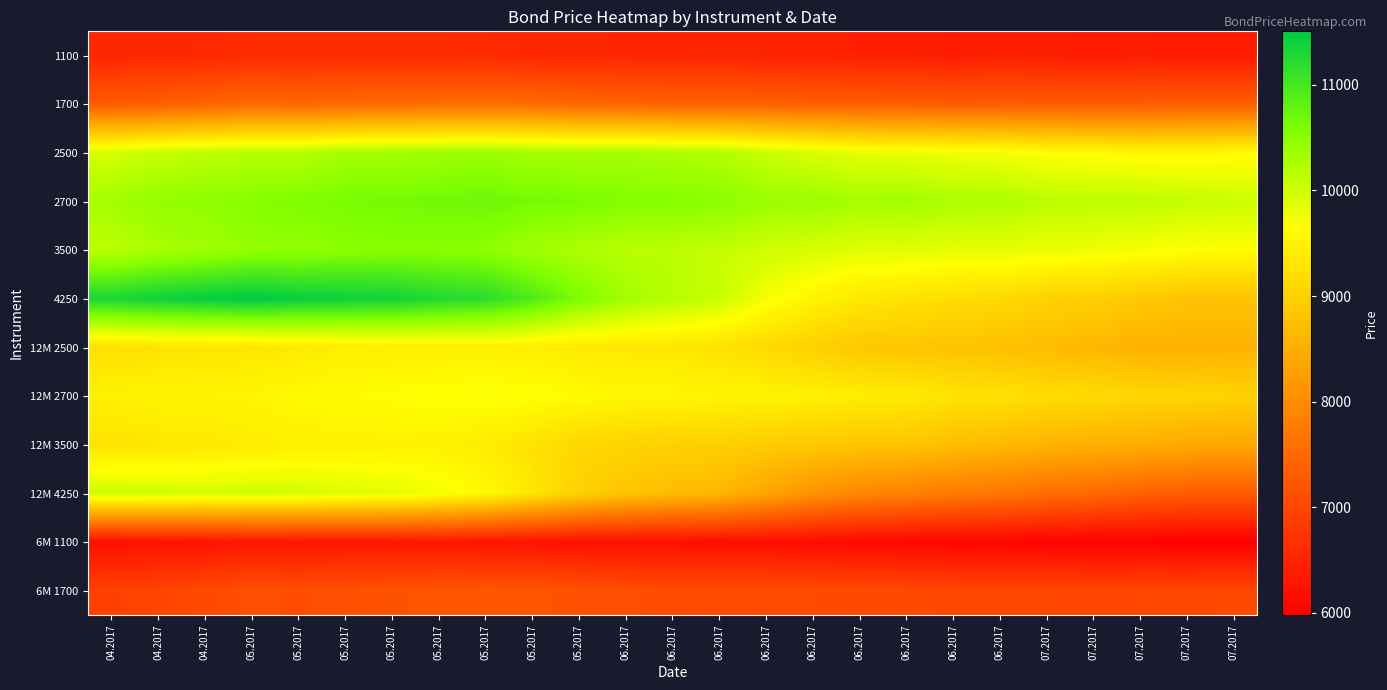

Which has a higher value, 06.2017 or 05.2017?

05.2017